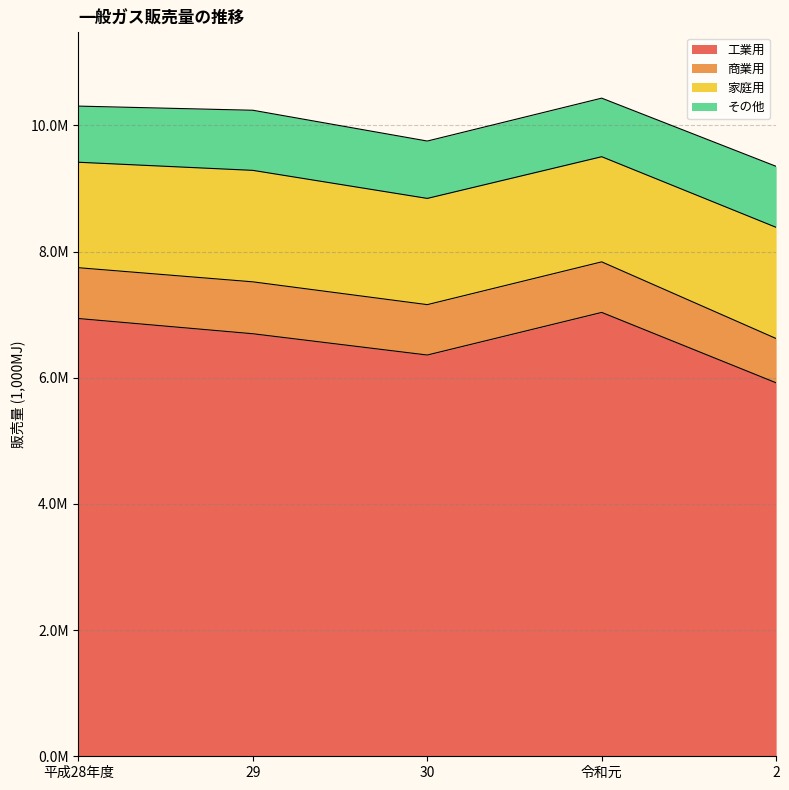

What is the difference between the highest and lowest values at 令和元?

6233683